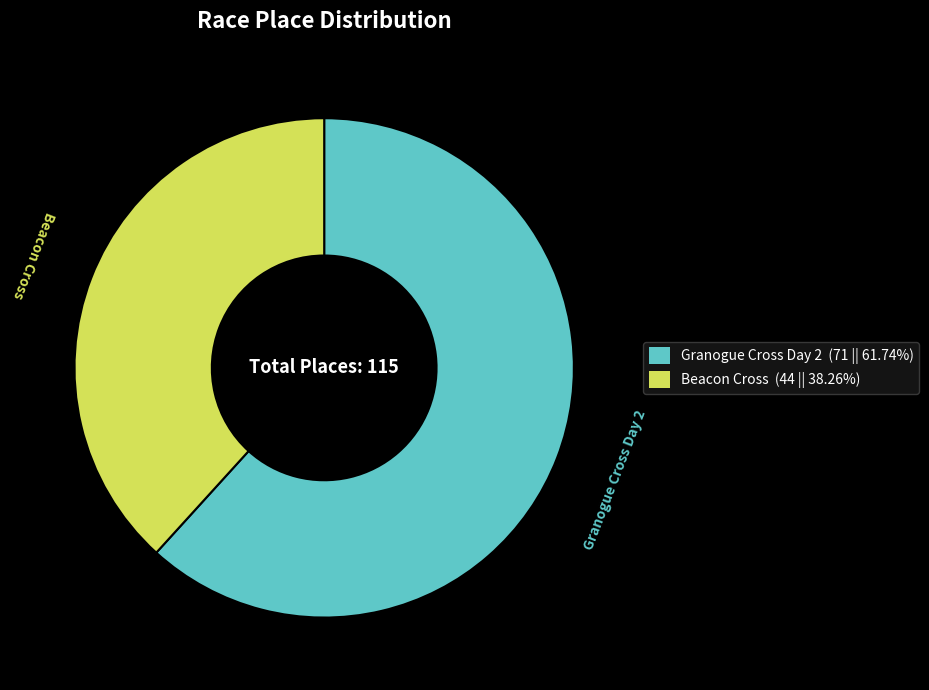

Rank the categories by value from highest to lowest.

Granogue Cross Day 2, Beacon Cross